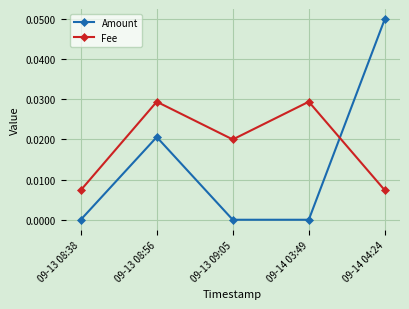

The Fee series shows 0.0 at 09-13 08:38. True or false?

True